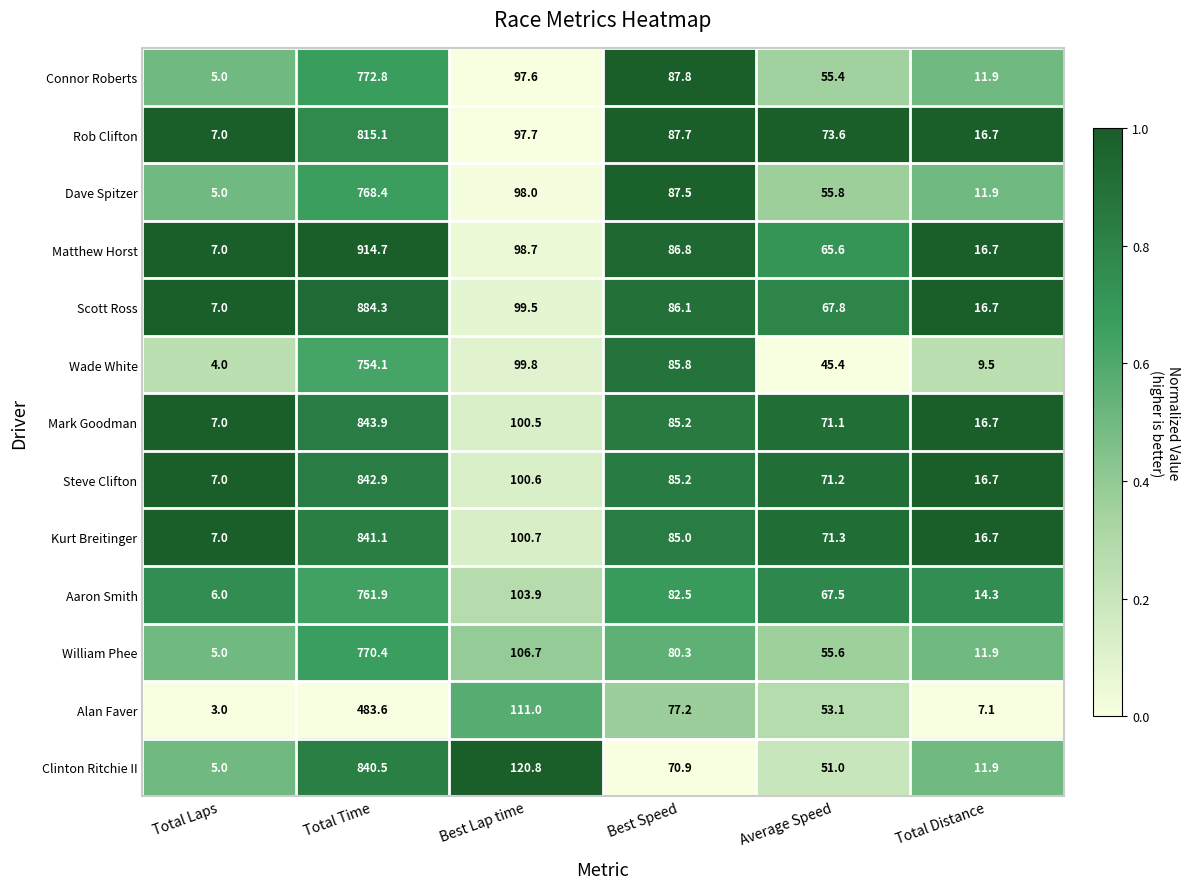

What is the difference between the maximum and minimum values in the Matthew Horst series?

907.7